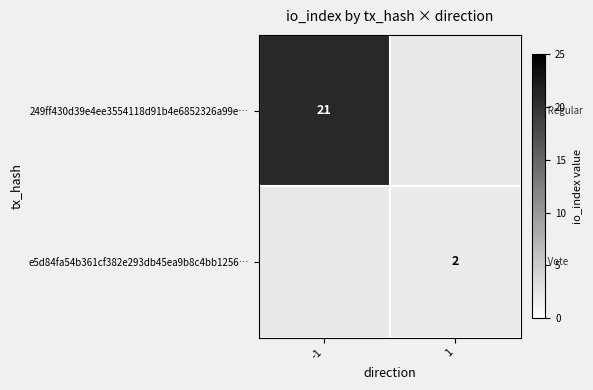

The 249ff430d39e4ee3554118d91b4e6852326a99e… series shows 21 at -1. True or false?

True